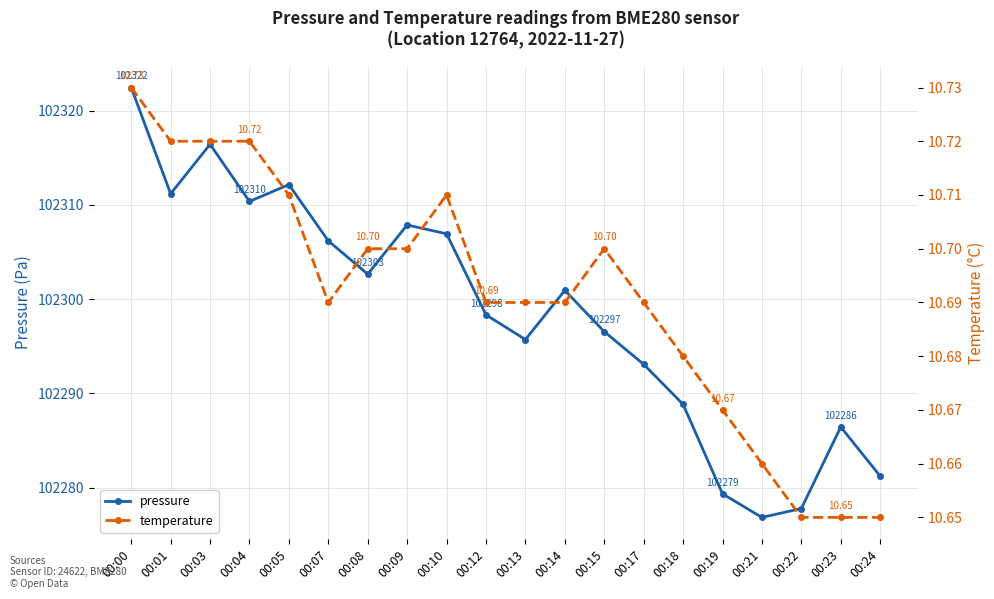

Rank the categories by temperature value from lowest to highest.

00:22, 00:23, 00:24, 00:21, 00:19, 00:18, 00:07, 00:12, 00:13, 00:14, 00:17, 00:08, 00:09, 00:15, 00:05, 00:10, 00:01, 00:03, 00:04, 00:00